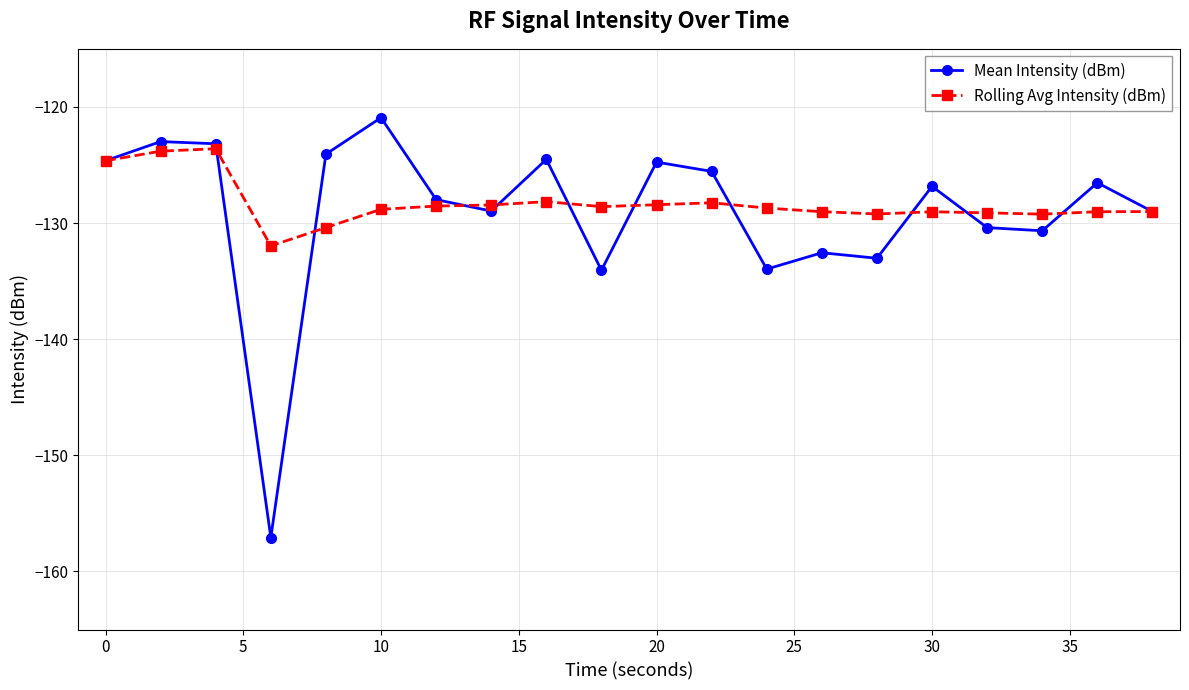

What is the value of the Mean Intensity (dBm) point at the 19th from the left?

-126.5